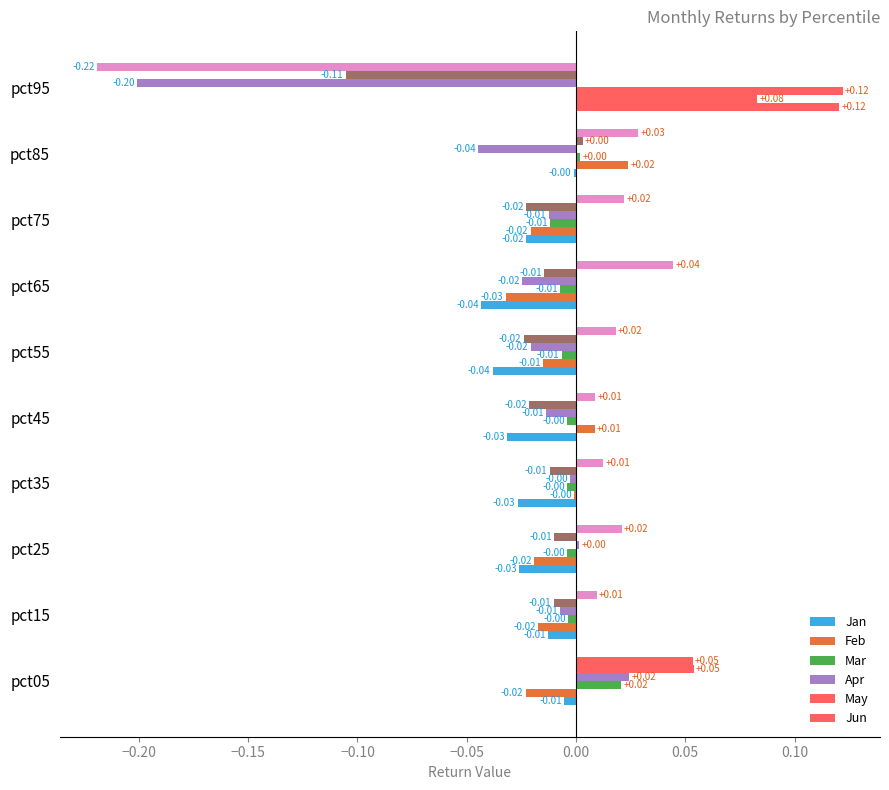

Count the number of data series in this chart.

6